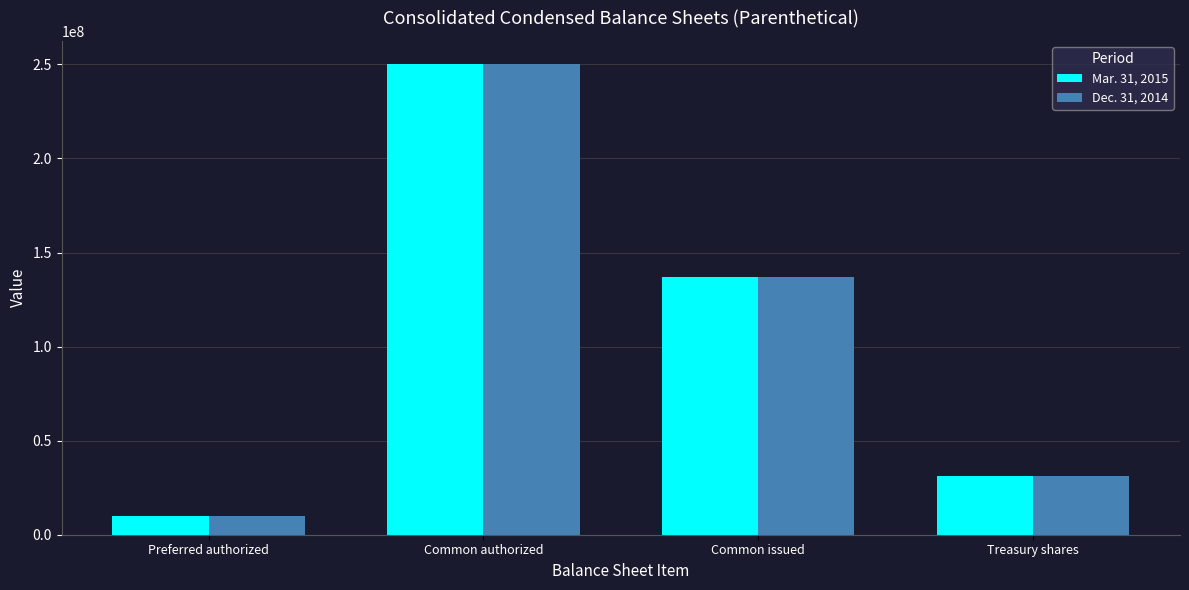

Rank the categories by Dec. 31, 2014 value from lowest to highest.

Preferred authorized, Treasury shares, Common issued, Common authorized